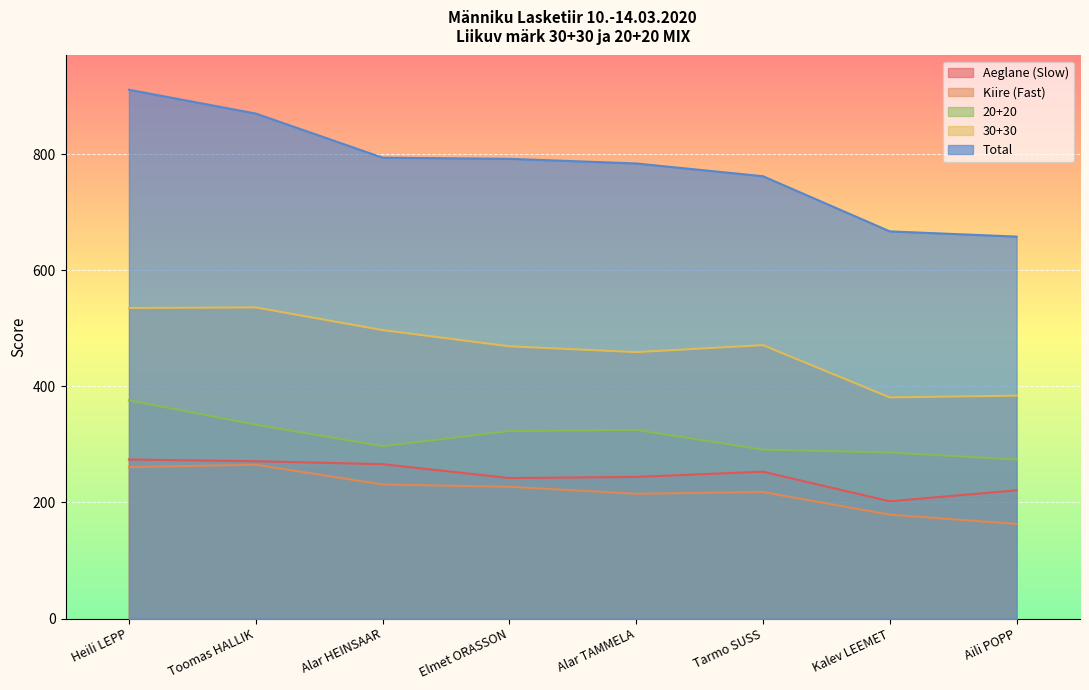

What is the average value of the 30+30 series?

466